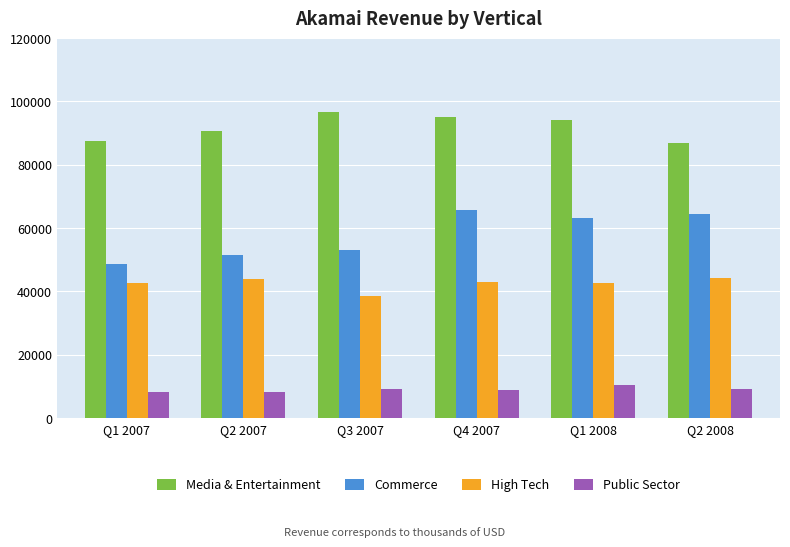

What is the approximate value of Media & Entertainment at Q4 2007, to the nearest 10?

95140